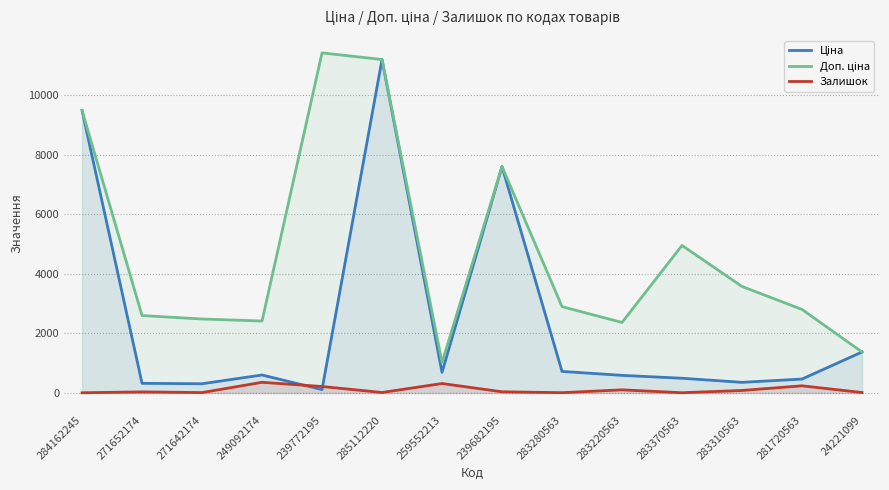

What is the total value across all series at 249092174?

3377.6